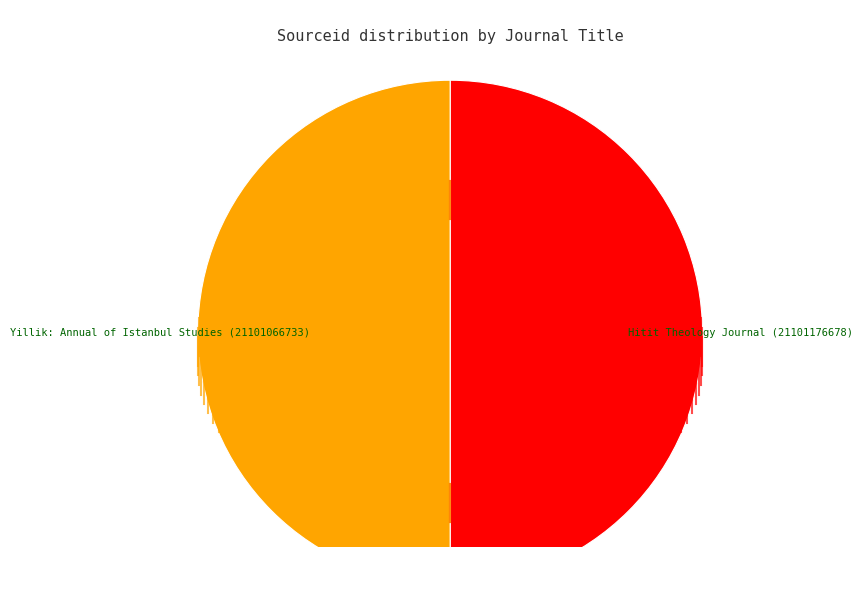

Rank the categories by value from lowest to highest.

Yillik: Annual of Istanbul Studies, Hitit Theology Journal